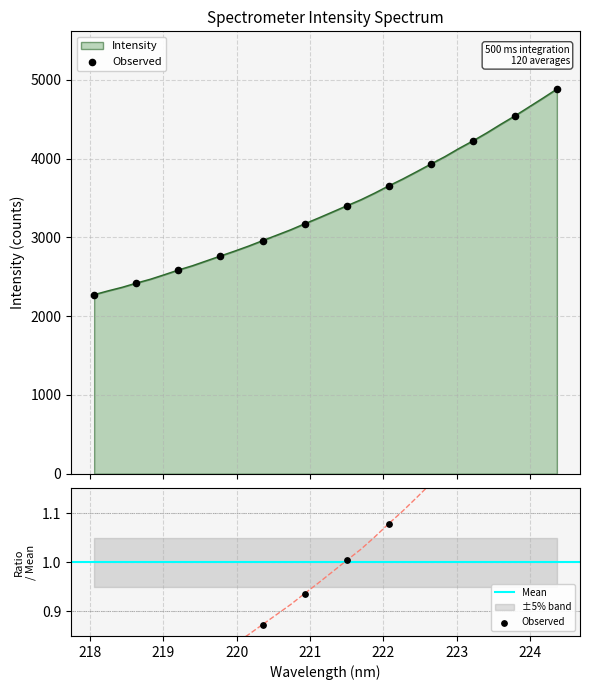

Which has a higher value, 221.1174 or 223.7895?

223.7895